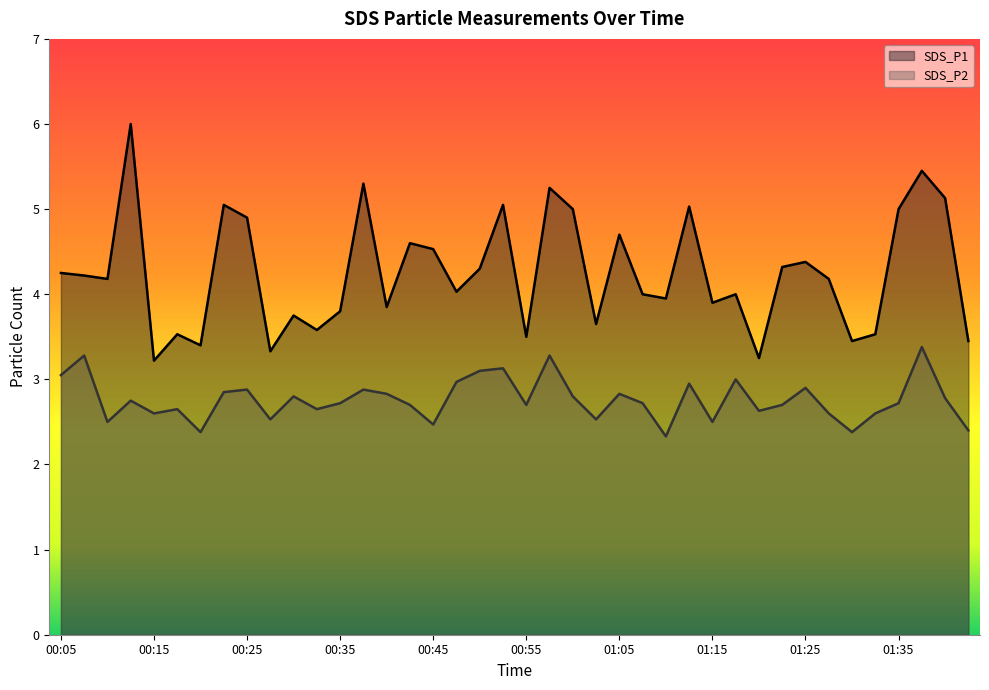

Rank the series by their maximum value, from highest to lowest.

SDS_P1, SDS_P2